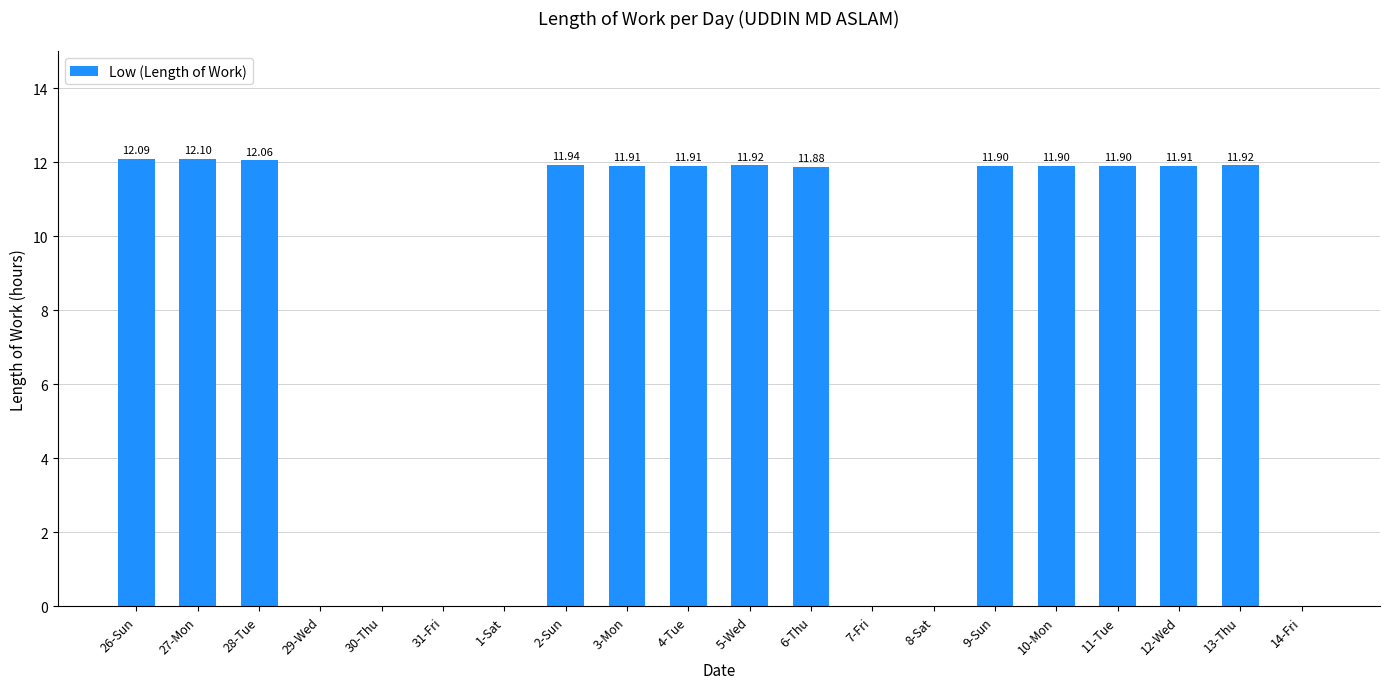

Between 1-Sat and 3-Mon, which is larger?

3-Mon